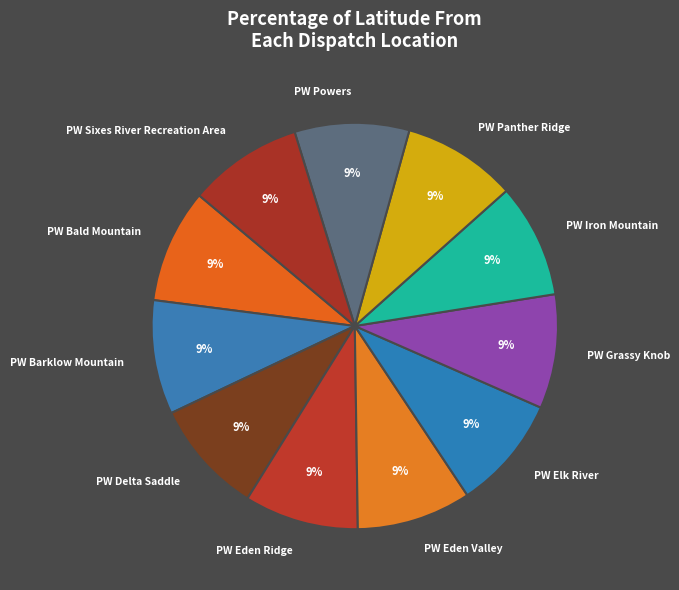

Combined, do PW Elk River and PW Bald Mountain account for over 50%?

No